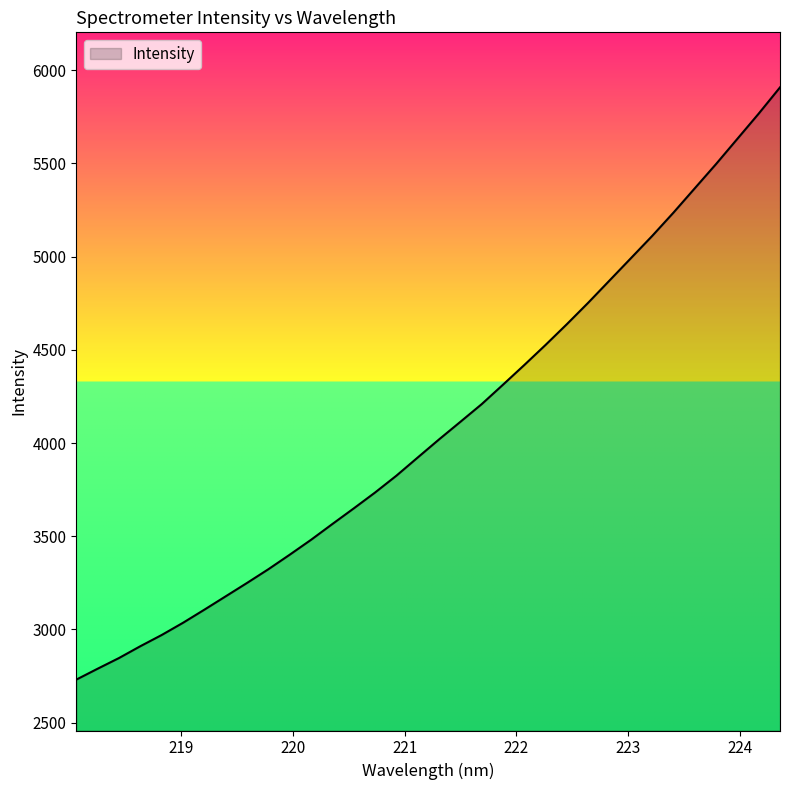

Where does the data first go above 4019?

221.3083